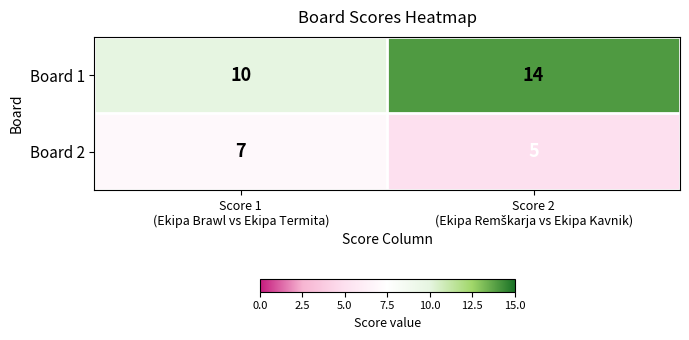

What is the maximum value shown in the chart?

14